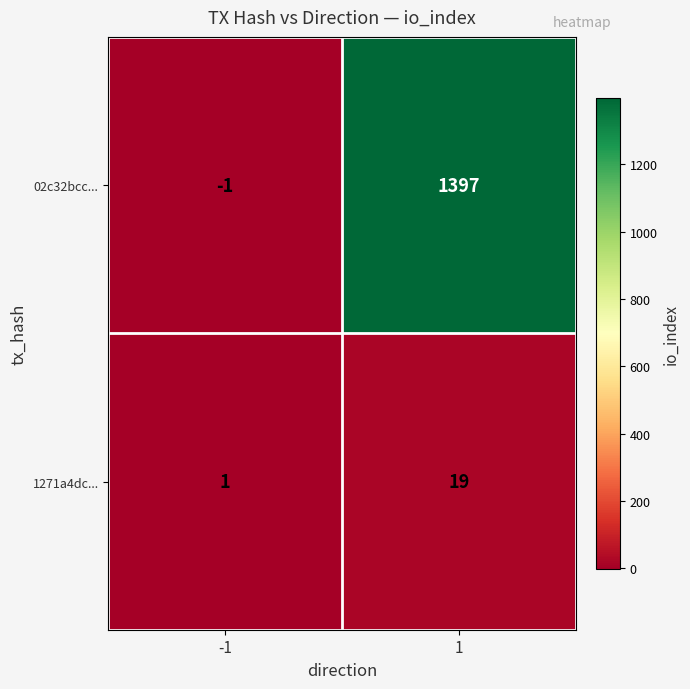

What is the sum of the 1271a4dc... values at 1 and -1?

20